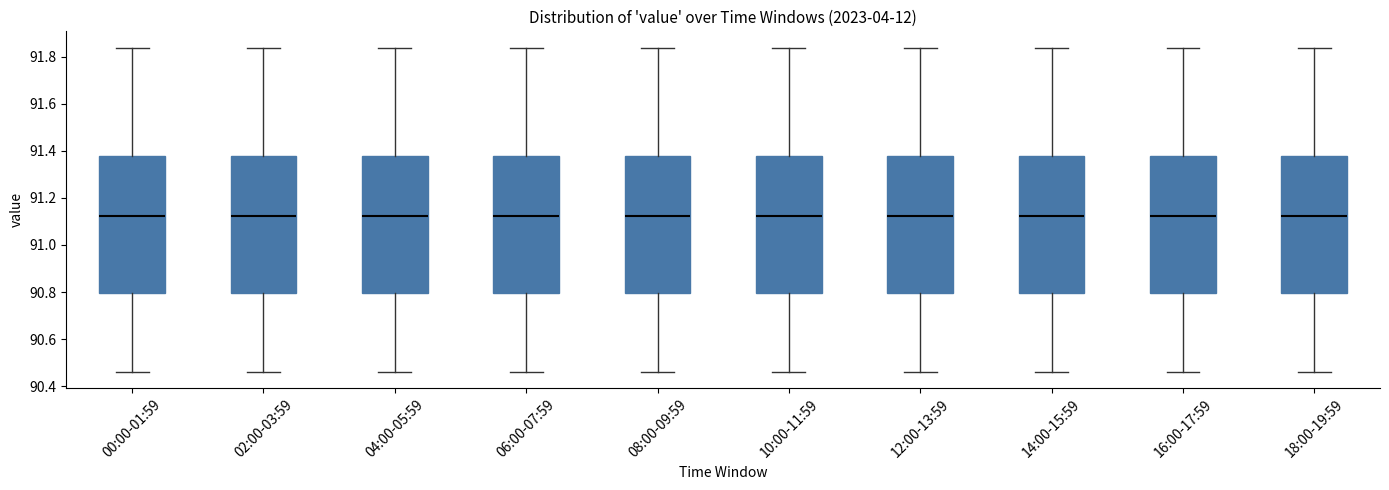

Where is the lower edge of the box for 02:00-03:59 on the y-axis? The values are not printed on the chart, so give them approximately, as read against the axis.

90.80